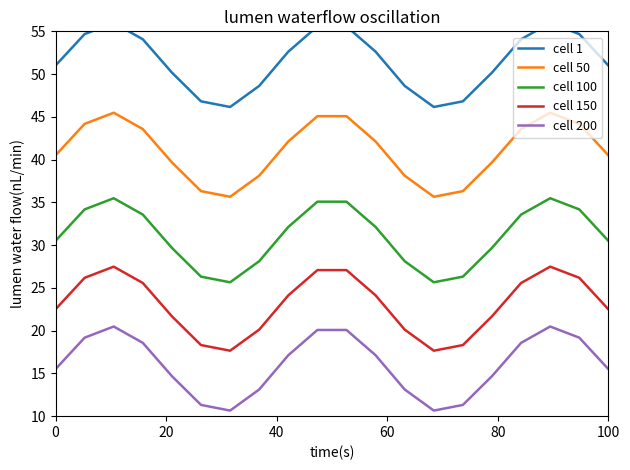

How many series are shown in this chart?

5